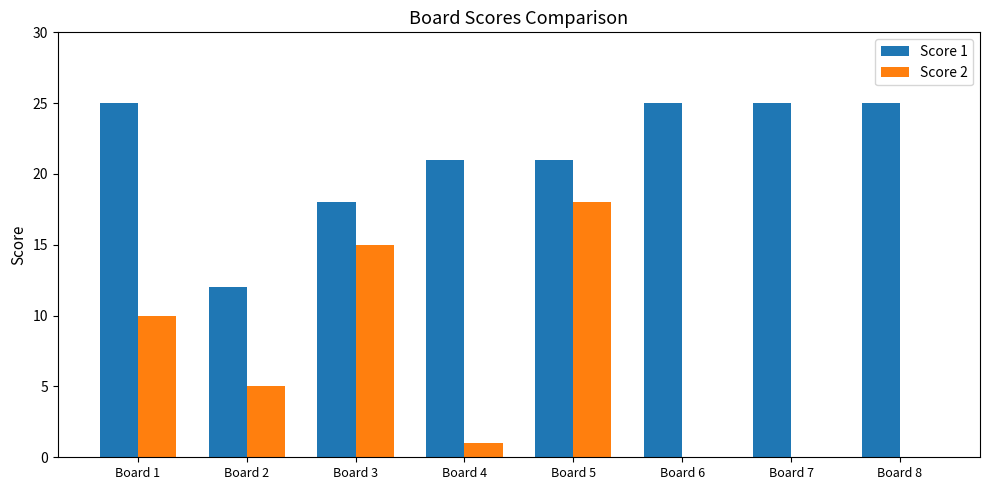

At which category is the sum across all series the highest?

Board 5